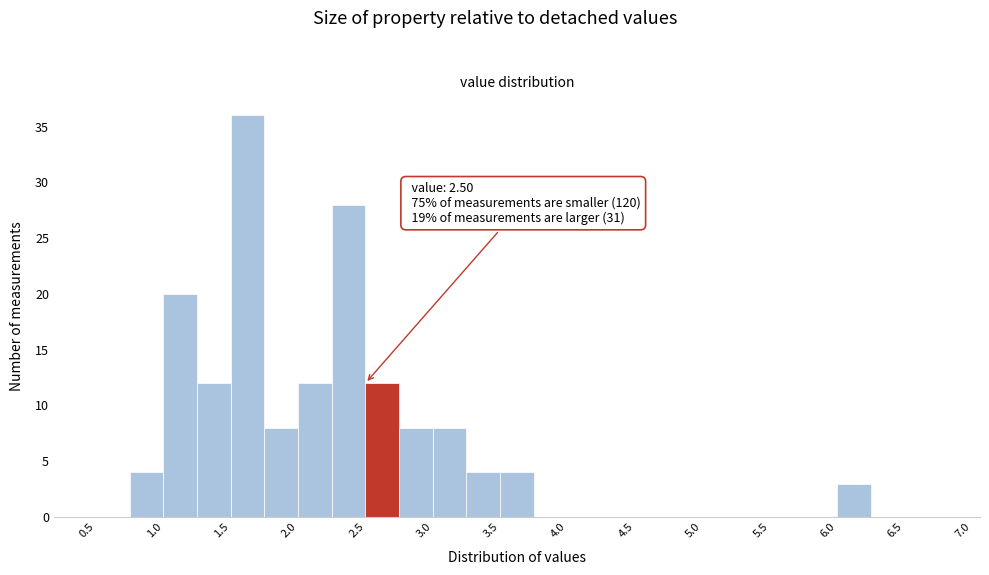

Which range on the x-axis has the tallest bar?

1.50 to 1.75